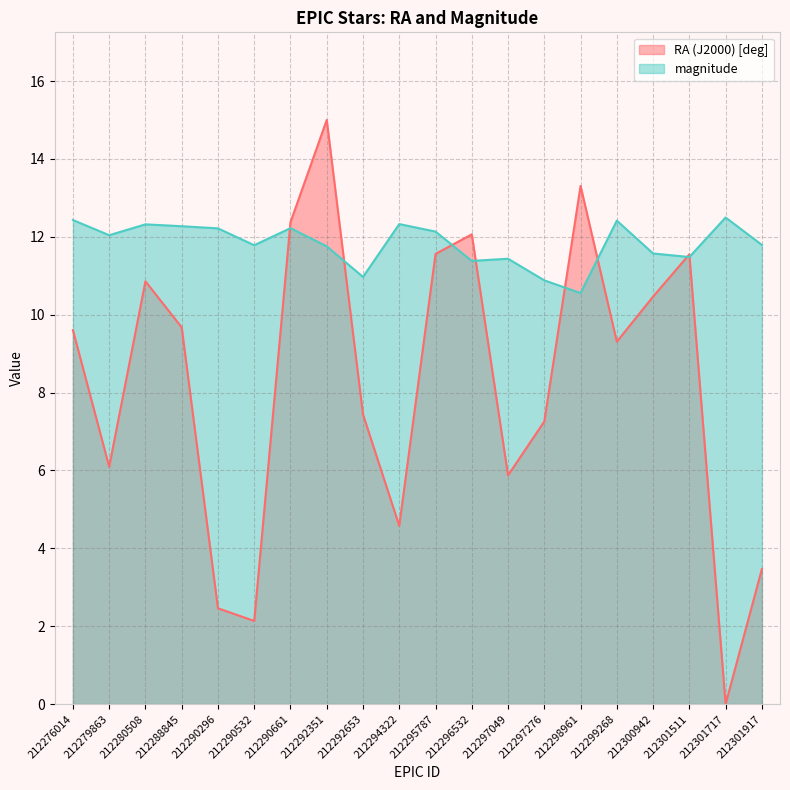

What is the highest value of the magnitude series?

12.5